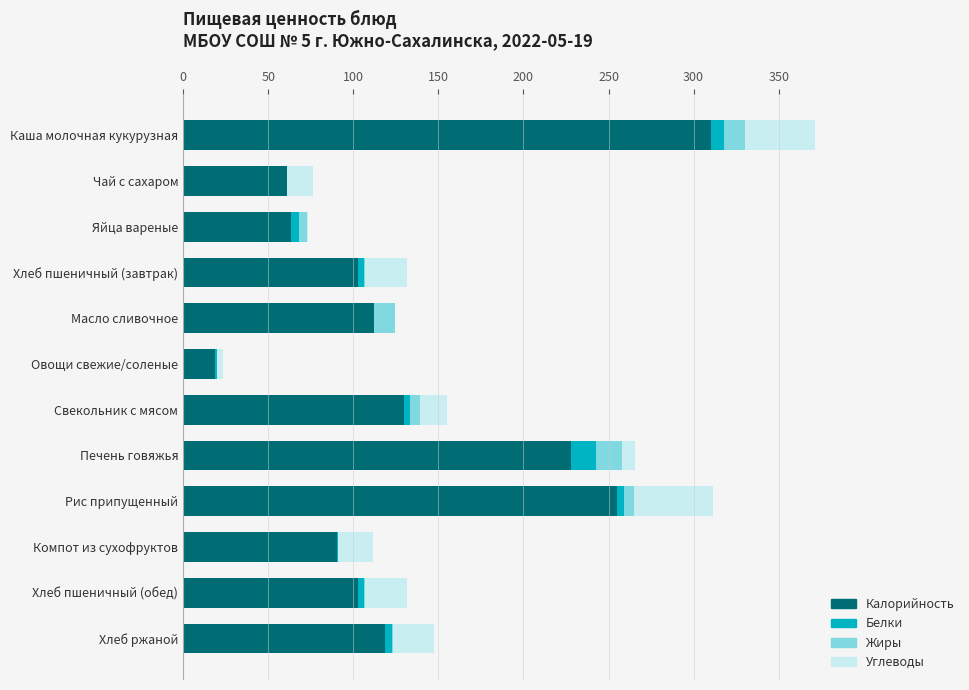

How many data points in Калорийность are above 112?

6